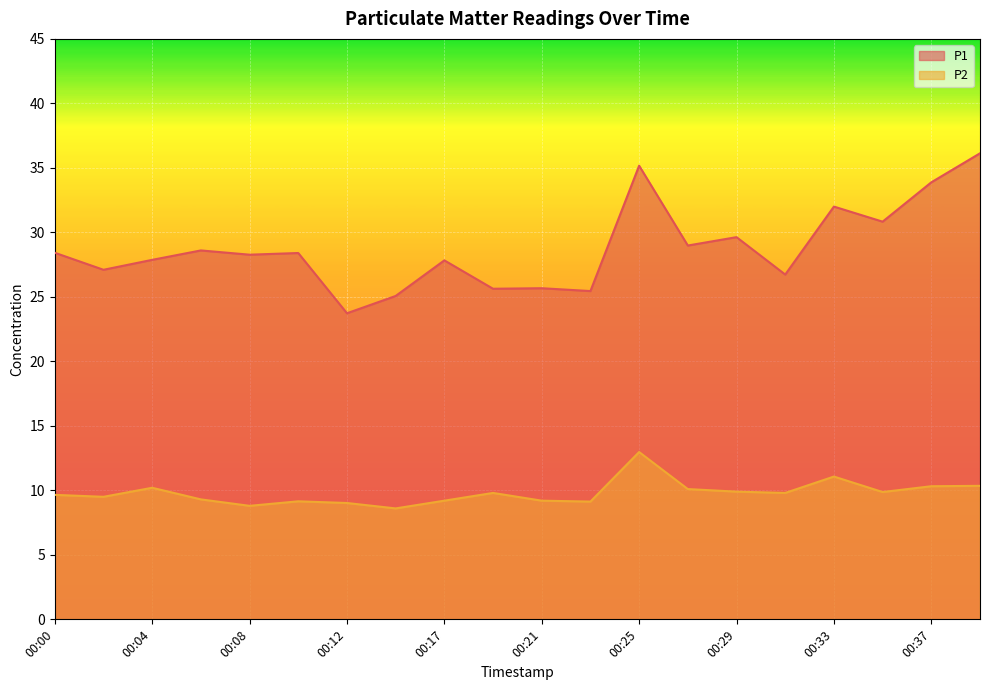

True or false: P2 and P1 intersect in this chart.

False